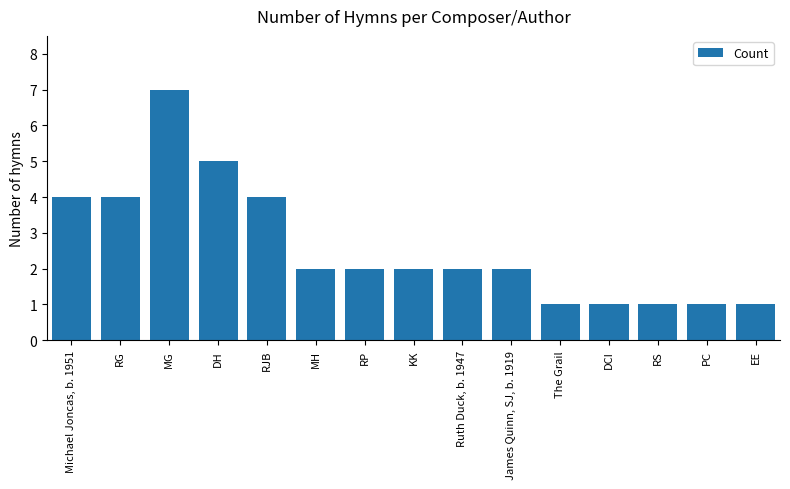

Approximately how many times larger is the value at MH compared to MG?

0.3